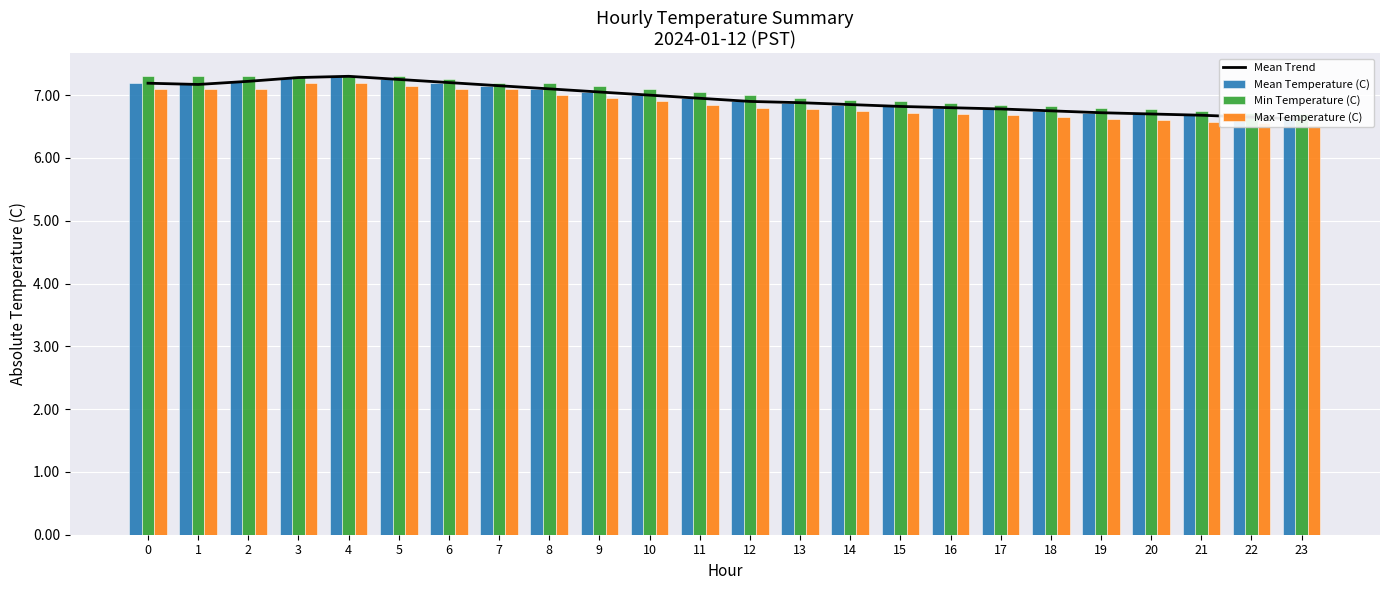

Which series changed the most between 11 and 13?

Min Temperature (C)